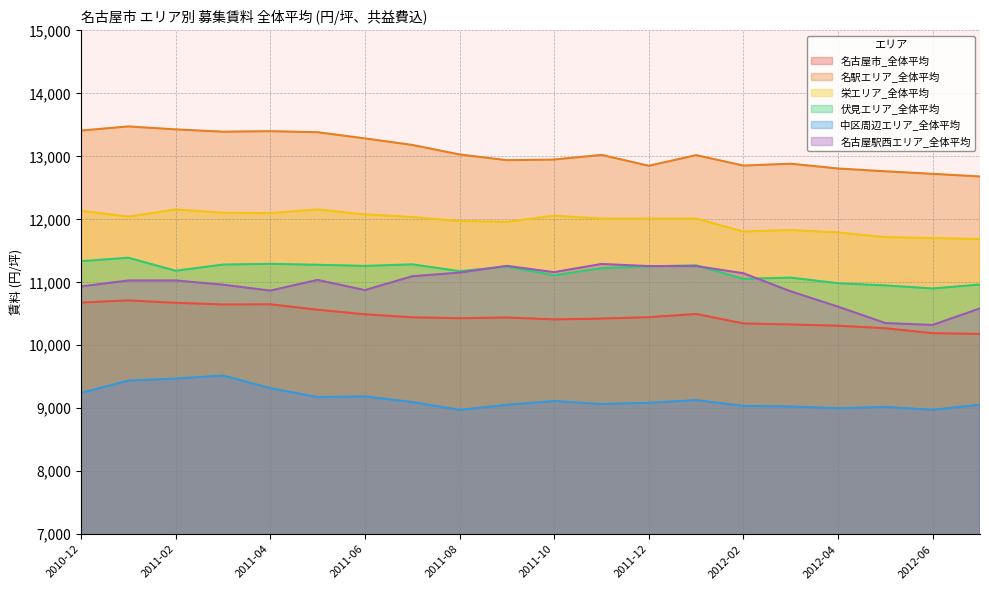

Reading right to left, what are all the values shown in this chart?

名古屋市_全体平均: 2012-07=10180	2012-06=10192	2012-05=10270	2012-04=10311	2012-03=10330	2012-02=10347	2012-01=10497	2011-12=10446	2011-11=10424	2011-10=10411	2011-09=10441	2011-08=10430	2011-07=10444	2011-06=10492	2011-05=10564	2011-04=10651	2011-03=10648	2011-02=10674	2011-01=10713	2010-12=10678
名駅エリア_全体平均: 2012-07=12680	2012-06=12722	2012-05=12762	2012-04=12807	2012-03=12883	2012-02=12853	2012-01=13019	2011-12=12850	2011-11=13023	2011-10=12949	2011-09=12939	2011-08=13030	2011-07=13181	2011-06=13285	2011-05=13383	2011-04=13399	2011-03=13391	2011-02=13428	2011-01=13475	2010-12=13409
栄エリア_全体平均: 2012-07=11687	2012-06=11702	2012-05=11717	2012-04=11791	2012-03=11830	2012-02=11806	2012-01=12012	2011-12=12012	2011-11=12011	2011-10=12058	2011-09=11960	2011-08=11972	2011-07=12036	2011-06=12078	2011-05=12157	2011-04=12098	2011-03=12104	2011-02=12156	2011-01=12042	2010-12=12135
伏見エリア_全体平均: 2012-07=10964	2012-06=10902	2012-05=10950	2012-04=10985	2012-03=11074	2012-02=11055	2012-01=11270	2011-12=11253	2011-11=11224	2011-10=11111	2011-09=11249	2011-08=11177	2011-07=11285	2011-06=11260	2011-05=11278	2011-04=11293	2011-03=11281	2011-02=11183	2011-01=11390	2010-12=11335
中区周辺エリア_全体平均: 2012-07=9057	2012-06=8975	2012-05=9022	2012-04=9001	2012-03=9028	2012-02=9038	2012-01=9129	2011-12=9087	2011-11=9067	2011-10=9115	2011-09=9054	2011-08=8974	2011-07=9099	2011-06=9188	2011-05=9178	2011-04=9319	2011-03=9520	2011-02=9471	2011-01=9439	2010-12=9243
名古屋駅西エリア_全体平均: 2012-07=10586	2012-06=10323	2012-05=10353	2012-04=10613	2012-03=10856	2012-02=11144	2012-01=11257	2011-12=11257	2011-11=11291	2011-10=11161	2011-09=11261	2011-08=11154	2011-07=11096	2011-06=10876	2011-05=11038	2011-04=10868	2011-03=10962	2011-02=11029	2011-01=11029	2010-12=10934